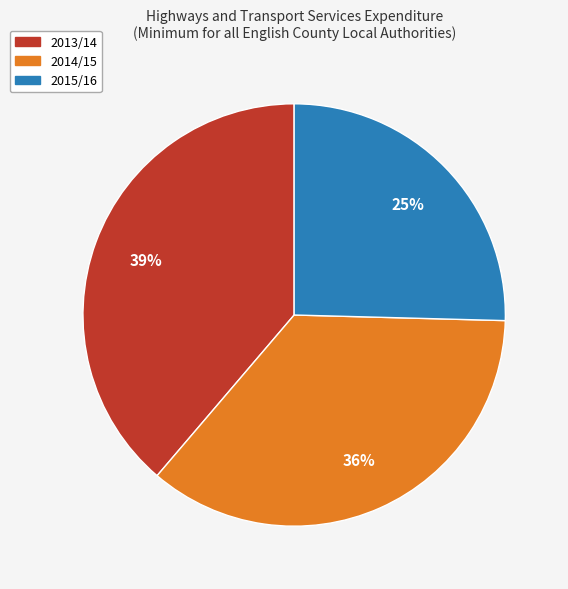

Does 2014/15 account for over 50% of the chart?

No